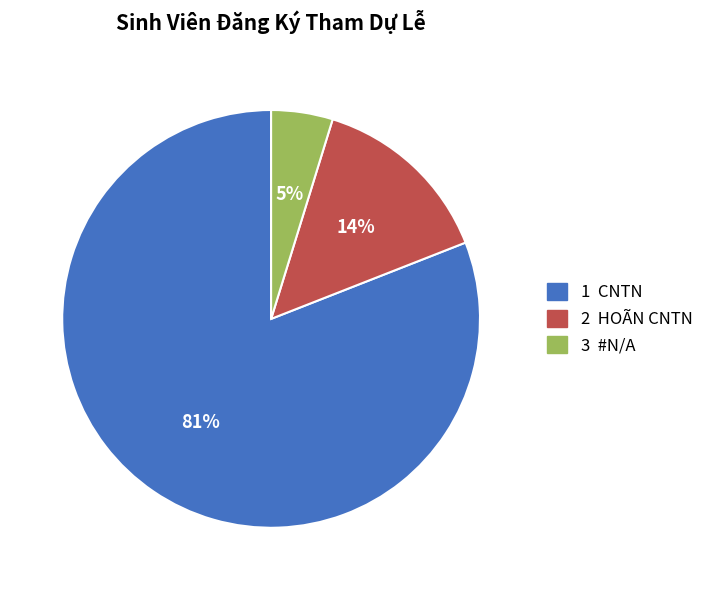

To the nearest percent, what is the average slice percentage?

33%